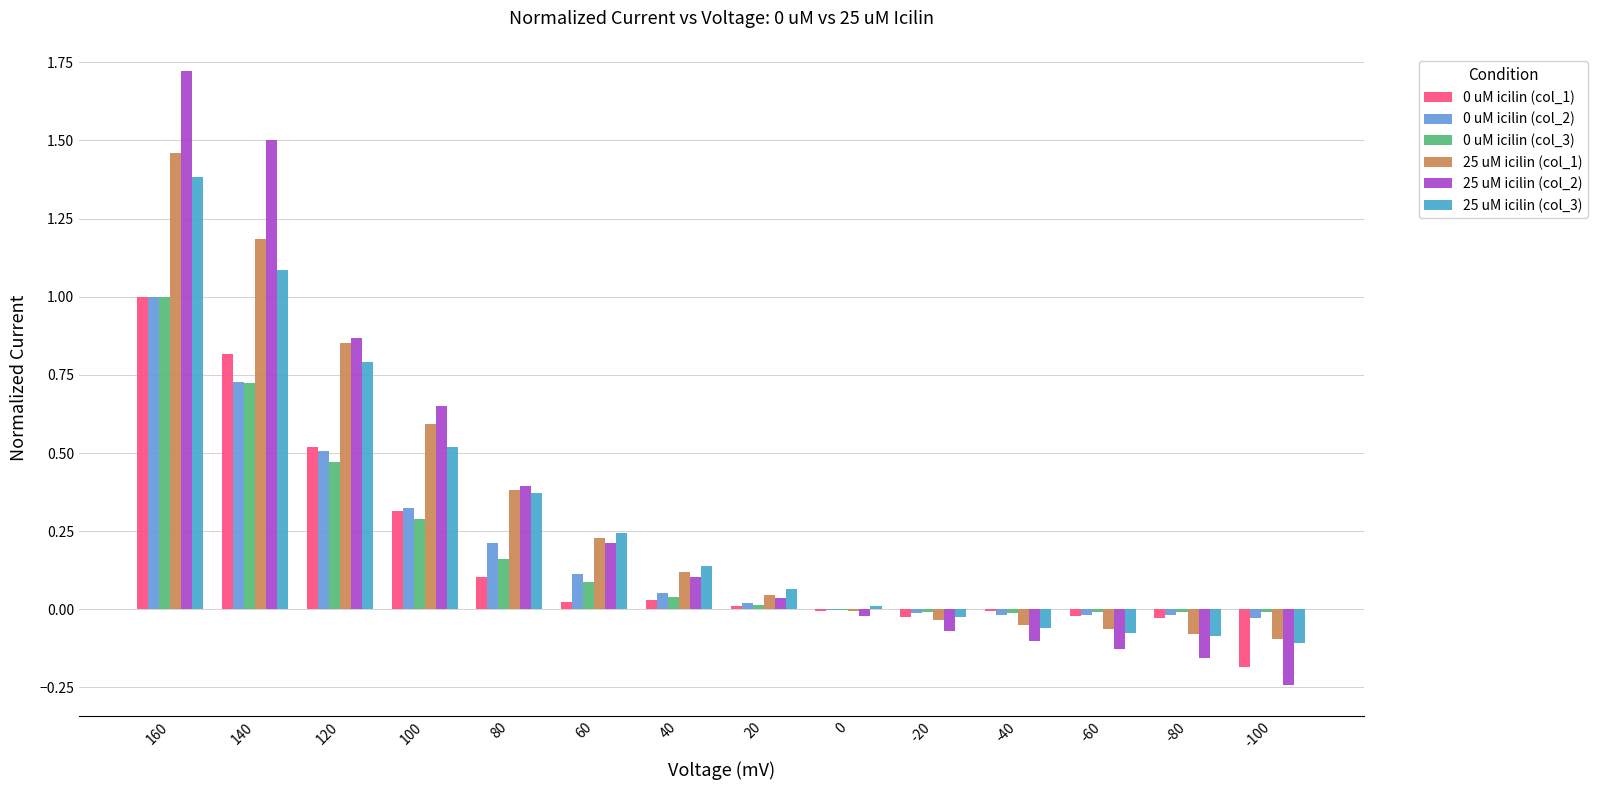

Is it true that 25 uM icilin (col_3) equals 0.0 at 0?

True